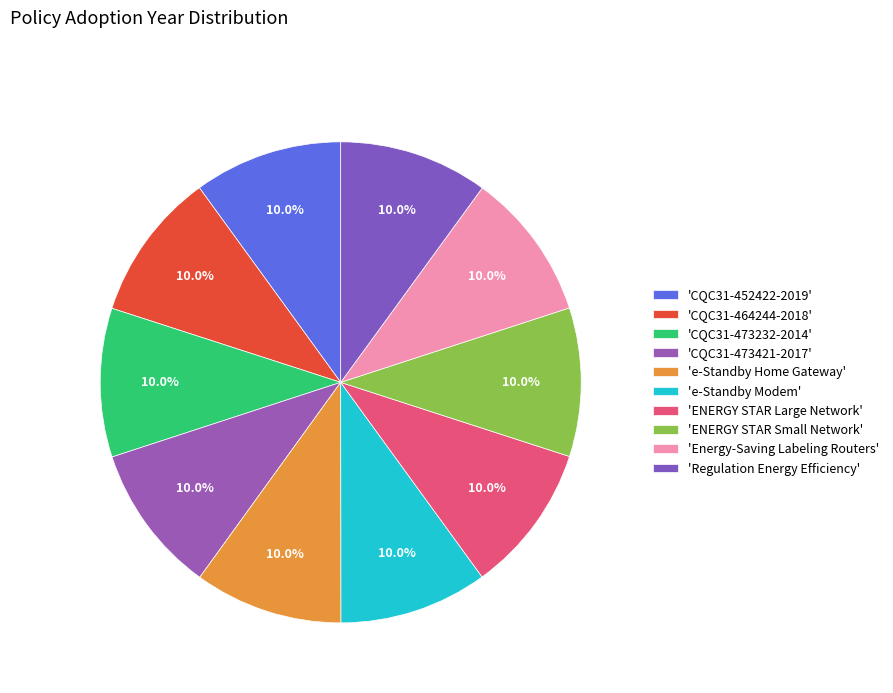

Rank the categories by value from highest to lowest.

CQC31-464244-2018, CQC31-473421-2017, Regulation Energy Efficiency, ENERGY STAR Large Network, CQC31-473232-2014, CQC31-452422-2019, ENERGY STAR Small Network, e-Standby Home Gateway, e-Standby Modem, Energy-Saving Labeling Routers